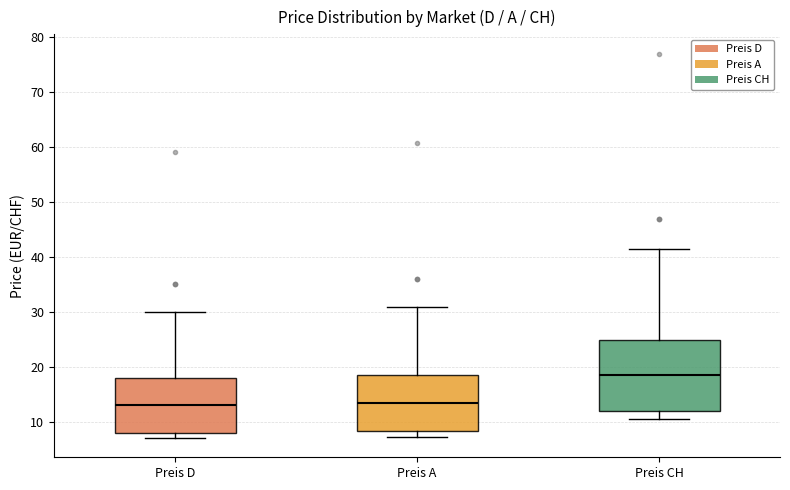

Reading left to right, read every box against the y-axis: the position of its median line, the range the box covers, and the ends of its whiskers. The values are not printed on the chart, so give them approximately, as read against the axis.

Preis D: median 13, box 8 to 18, whiskers 7 to 30
Preis A: median 13, box 8 to 19, whiskers 7 to 31
Preis CH: median 19, box 12 to 25, whiskers 11 to 42